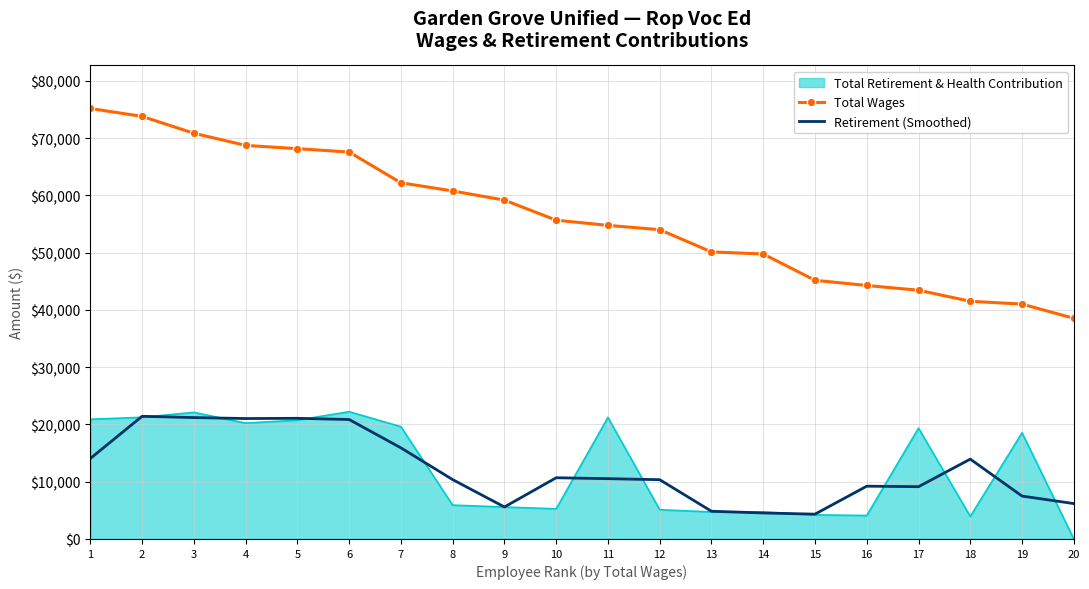

Count the number of categories in the chart.

20